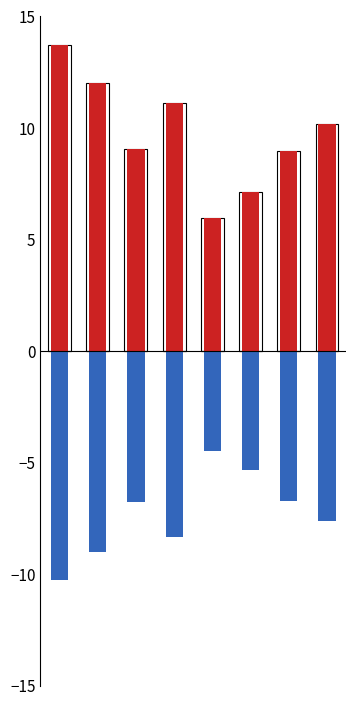

Which has a higher value, 6 or 4?

6